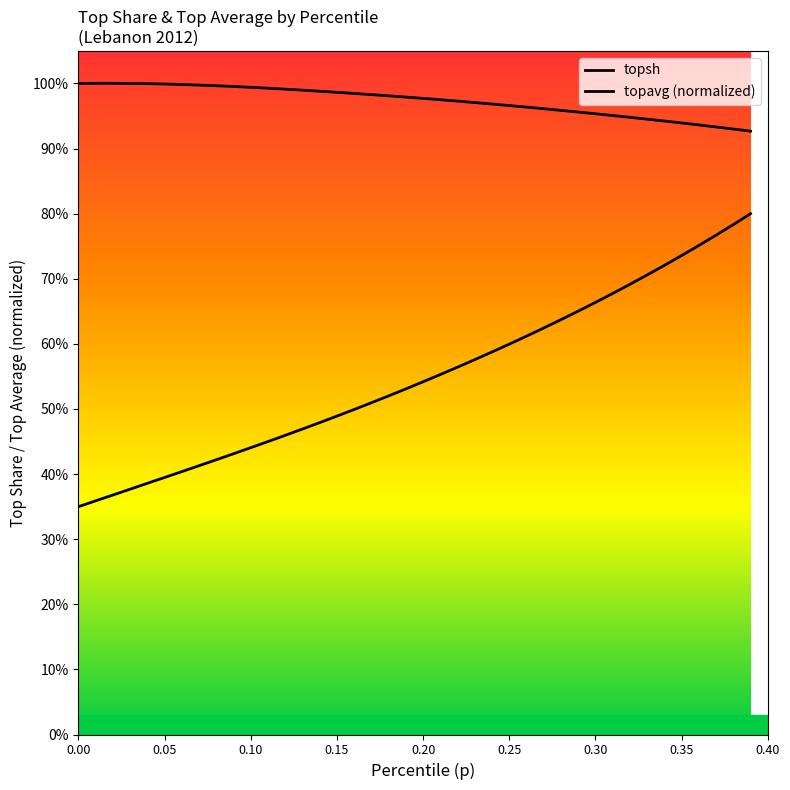

True or false: topavg (normalized) and topsh cross at least once.

False